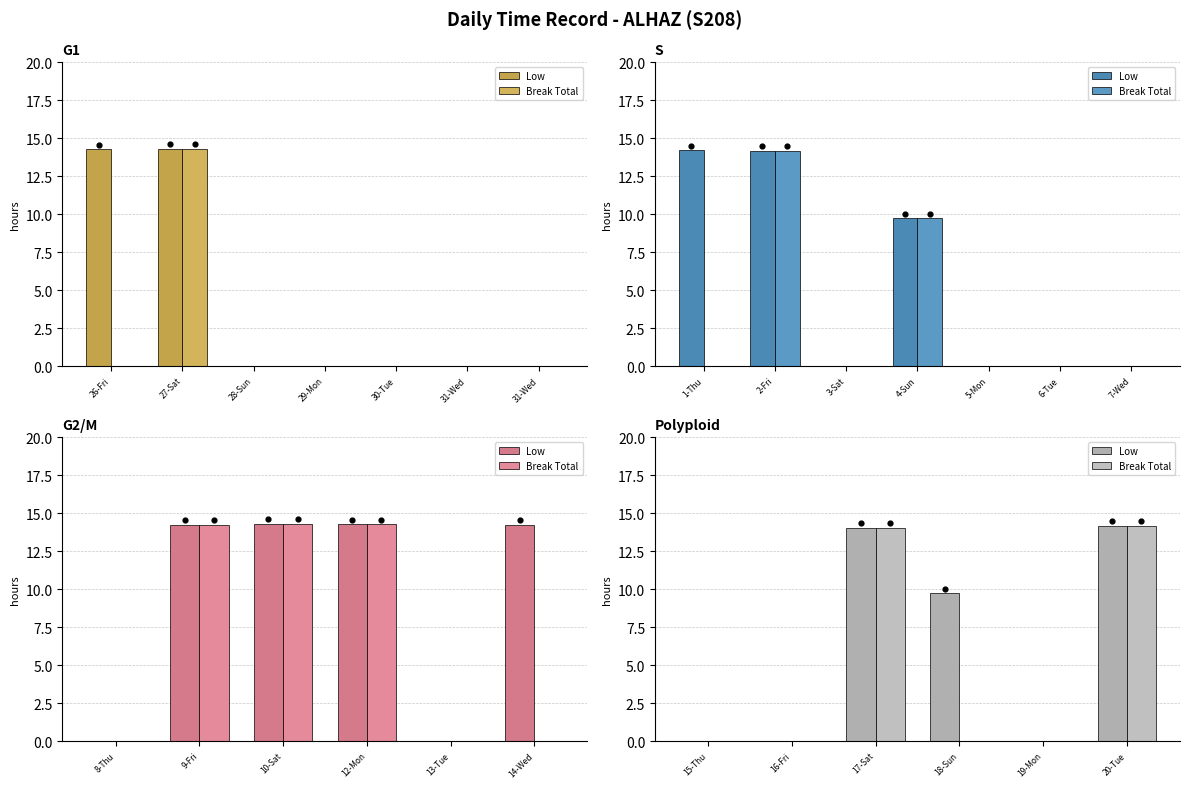

Which series contains the highest Y value?

Low